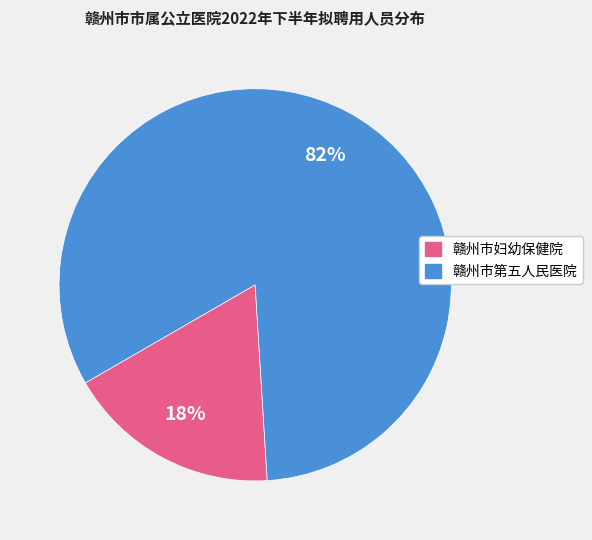

To the nearest percent, what is the combined percentage of 赣州市妇幼保健院 and 赣州市第五人民医院?

100%